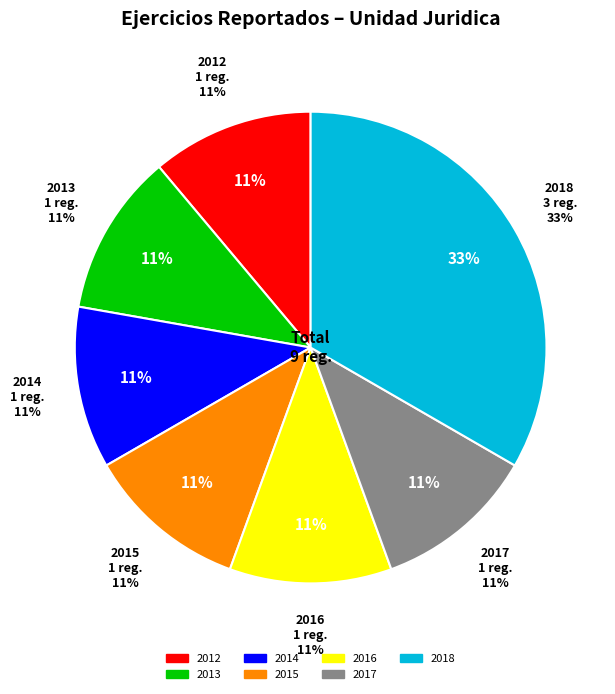

Count the number of slices in the pie.

7